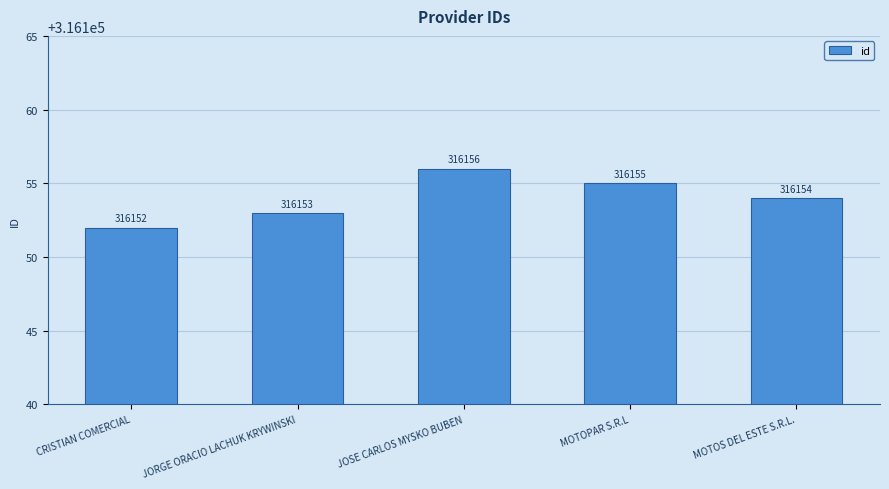

What value does the data have at MOTOS DEL ESTE S.R.L.?

316154